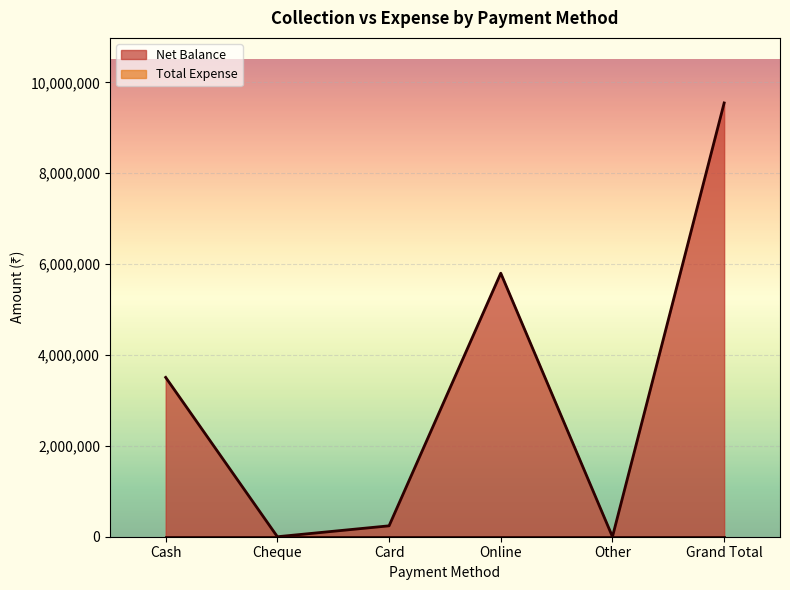

Is it true that the value at Online is 9537599?

False